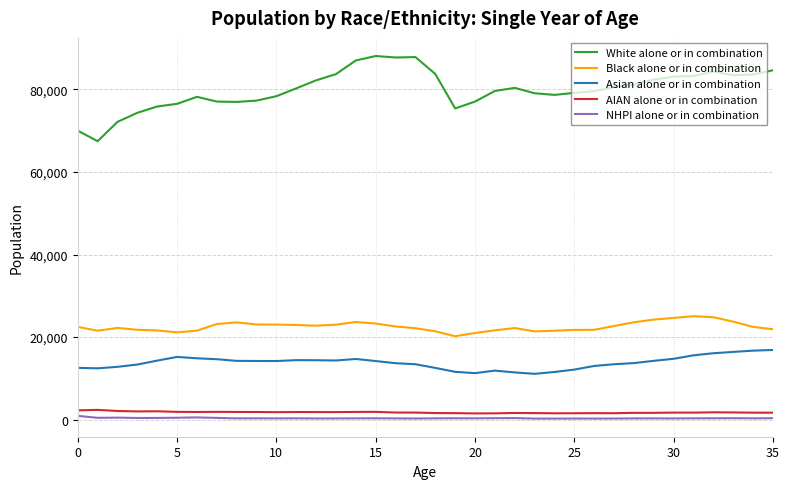

True or false: Black alone or in combination and Asian alone or in combination intersect in this chart.

False